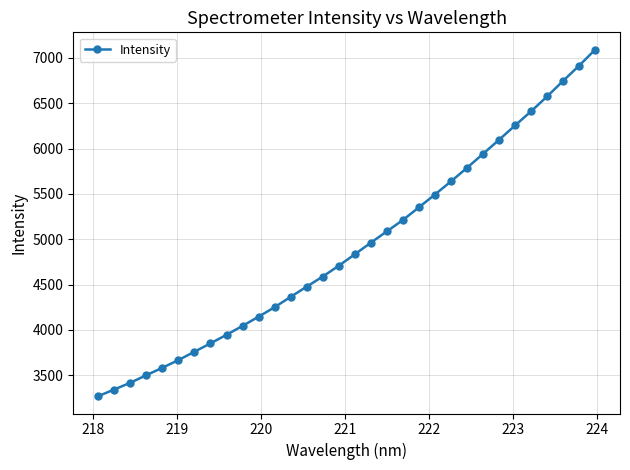

What is the greatest value displayed?

7090.7